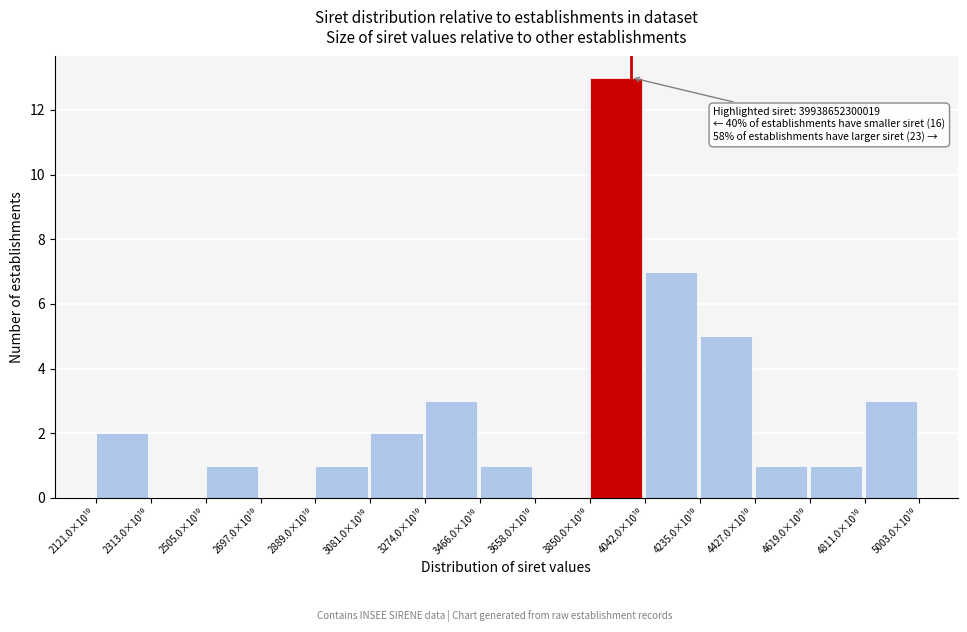

What is the greatest value displayed?

13